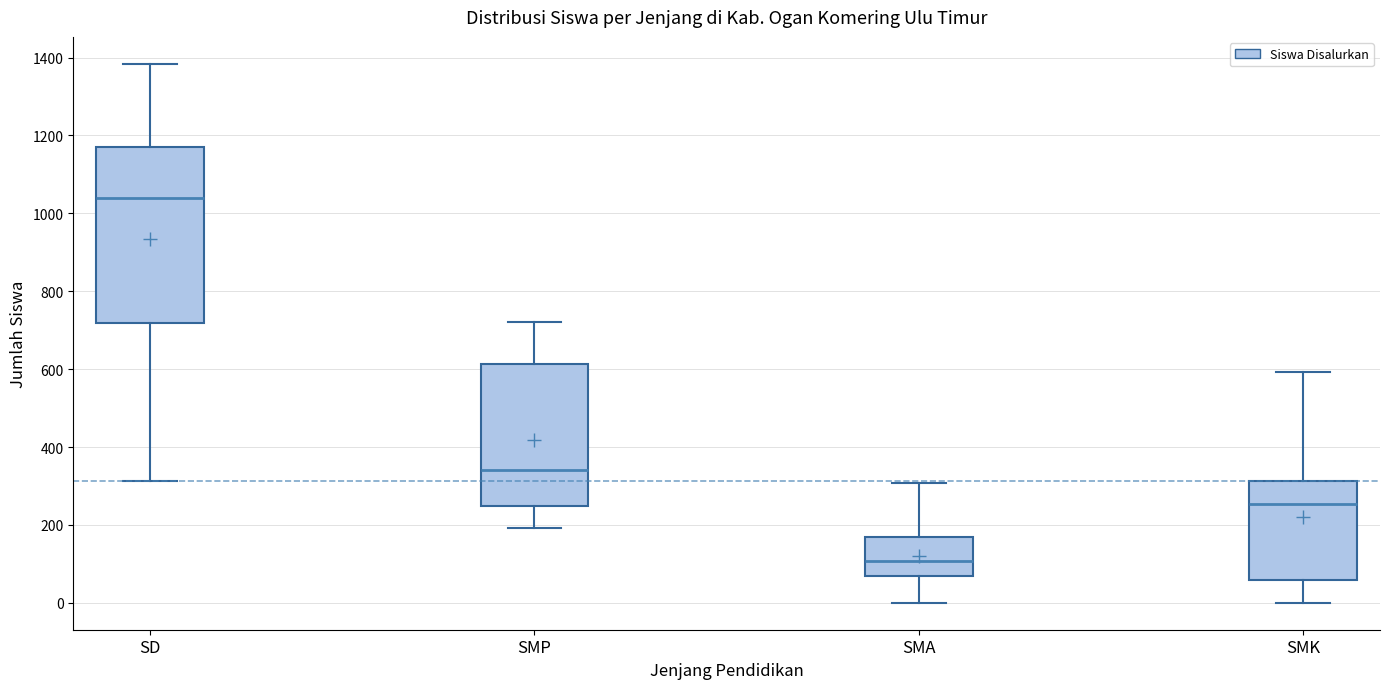

Reading left to right, read every box against the y-axis: the position of its median line, the range the box covers, and the ends of its whiskers. The values are not printed on the chart, so give them approximately, as read against the axis.

SD: median 1040, box 720 to 1180, whiskers 320 to 1380
SMP: median 340, box 240 to 620, whiskers 200 to 720
SMA: median 100, box 60 to 180, whiskers 0 to 300
SMK: median 260, box 60 to 320, whiskers 0 to 600